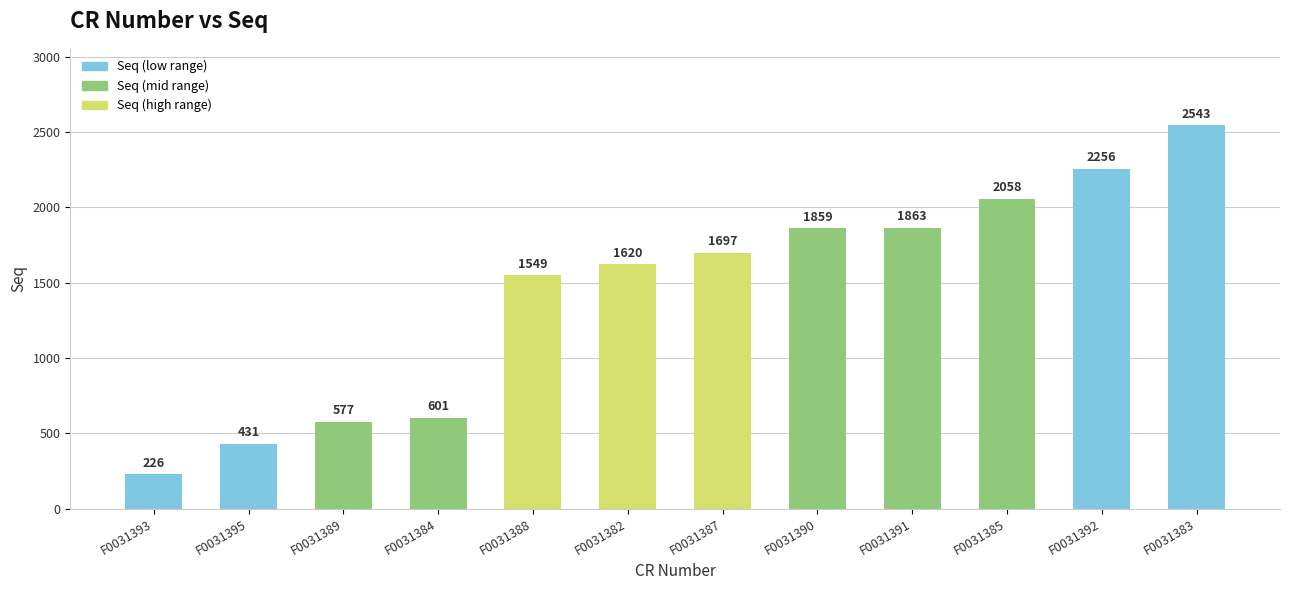

What position from the left is F0031385?

10